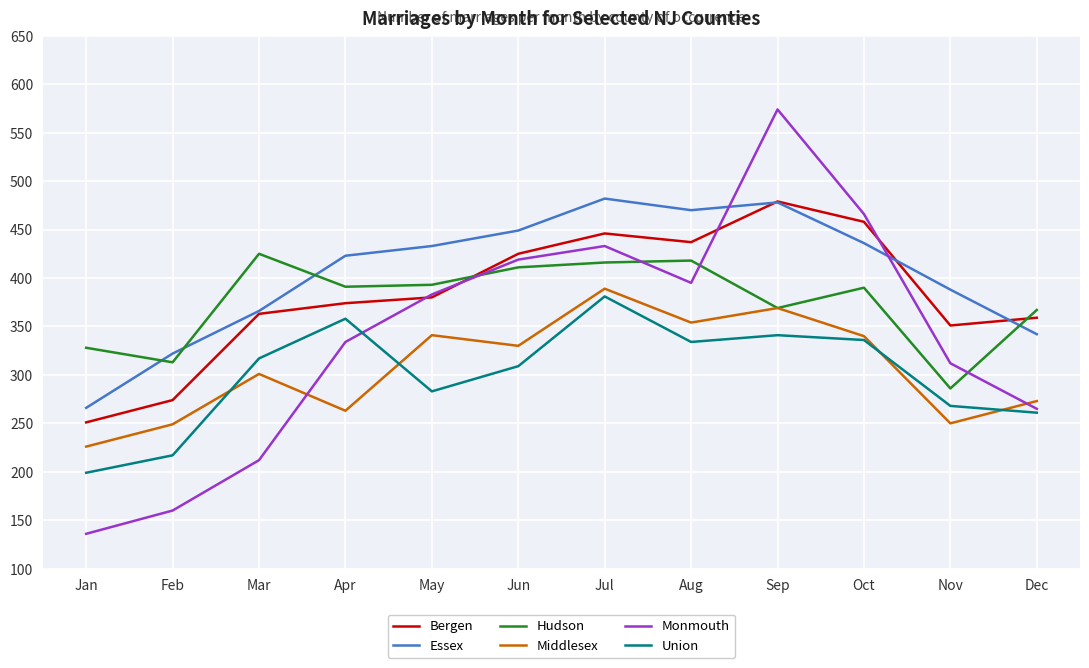

What are all the series names shown in the legend?

Bergen, Essex, Hudson, Middlesex, Monmouth, Union